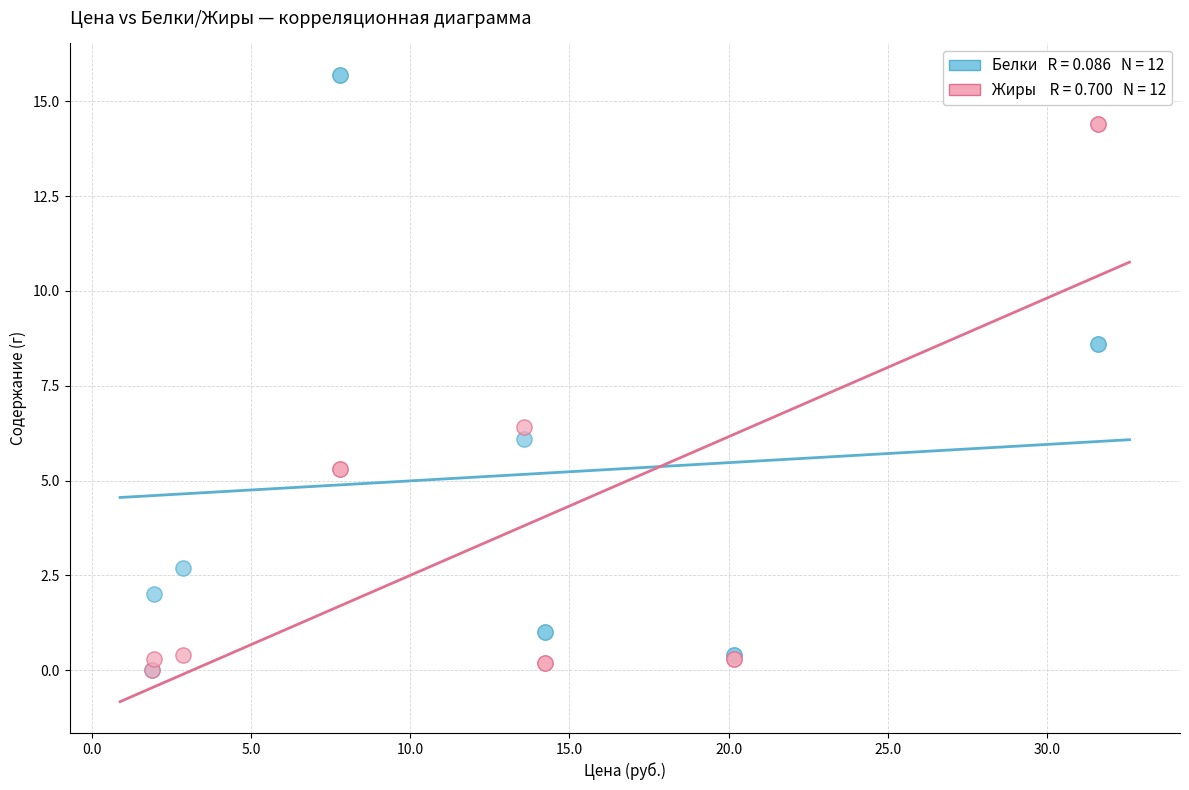

Across all series, what Y value is closest to 7?

6.4